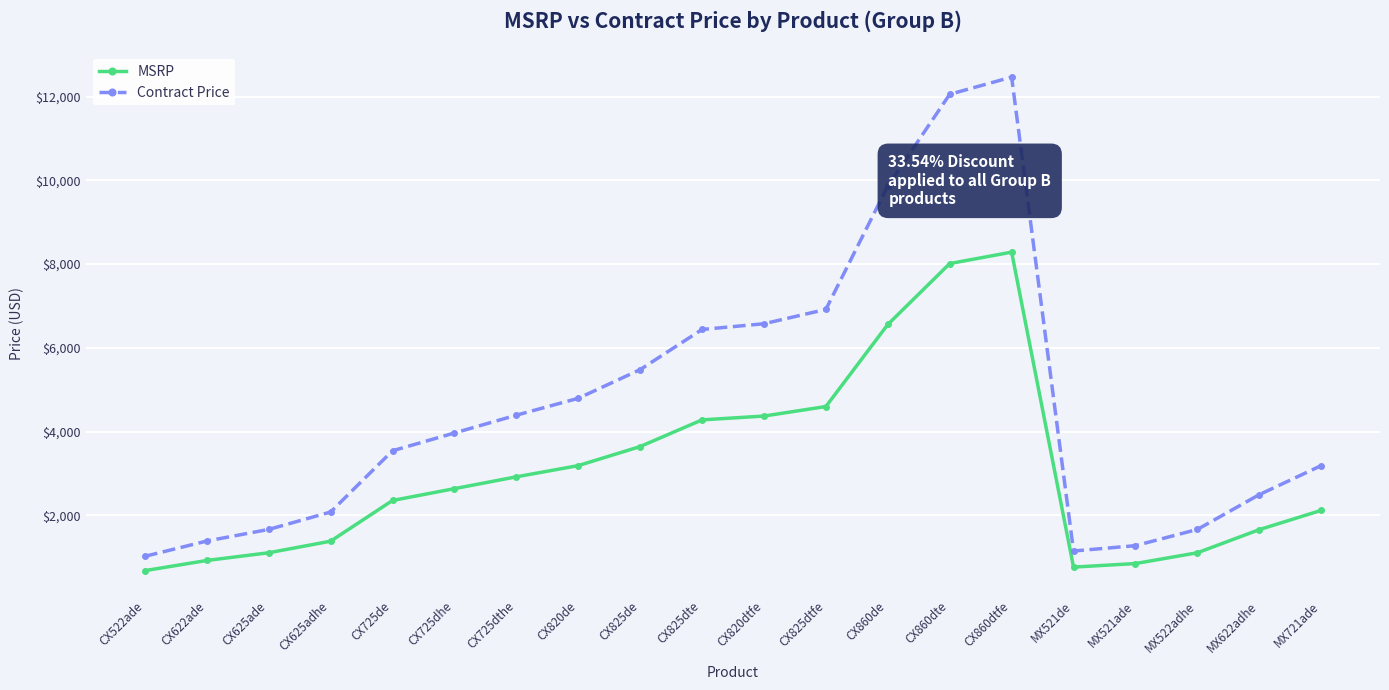

Does the chart display data point markers on the line(s)?

Yes